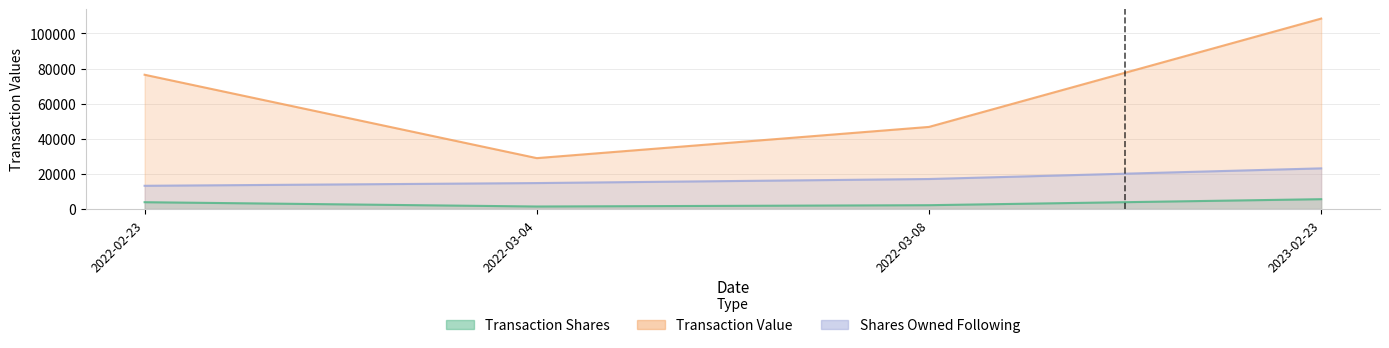

Where is the first local minimum for transactionValue?

2022-03-04